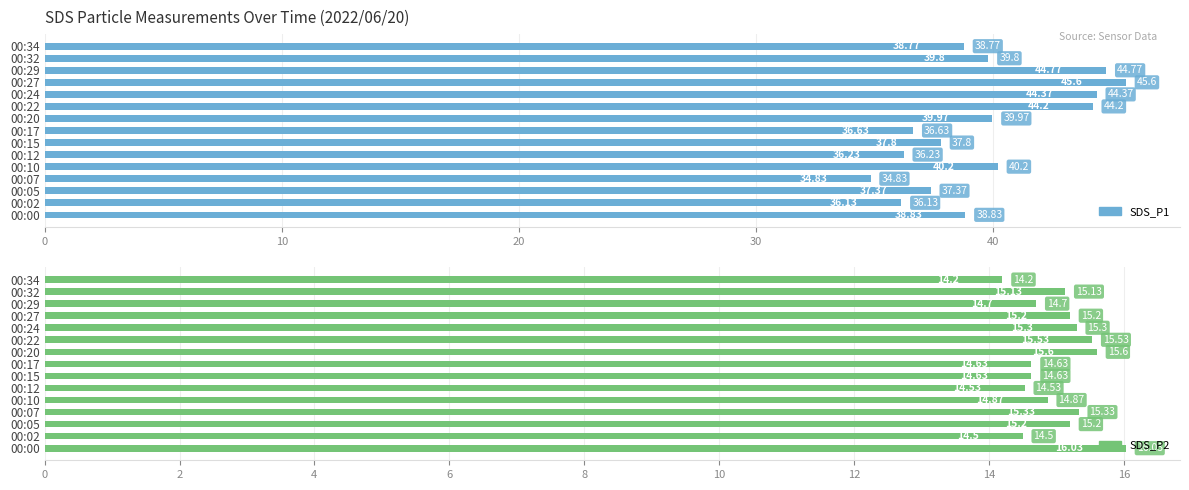

Which series has the largest total across all categories?

SDS_P1